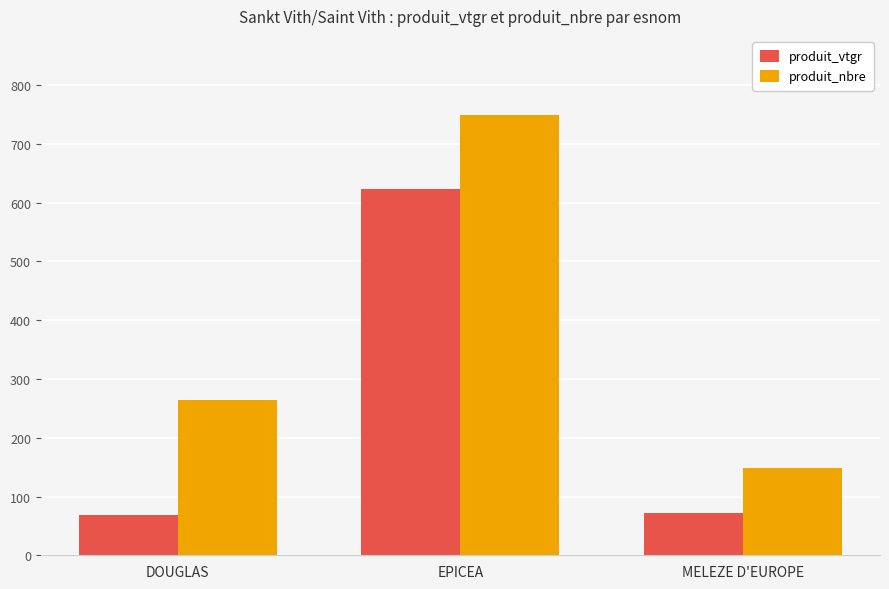

At how many categories does at least one series exceed 720?

1